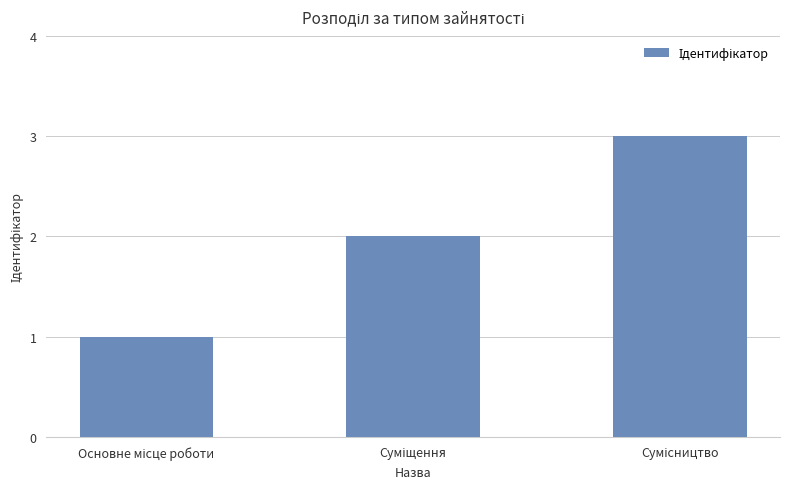

What is the minimum value shown in the chart?

1